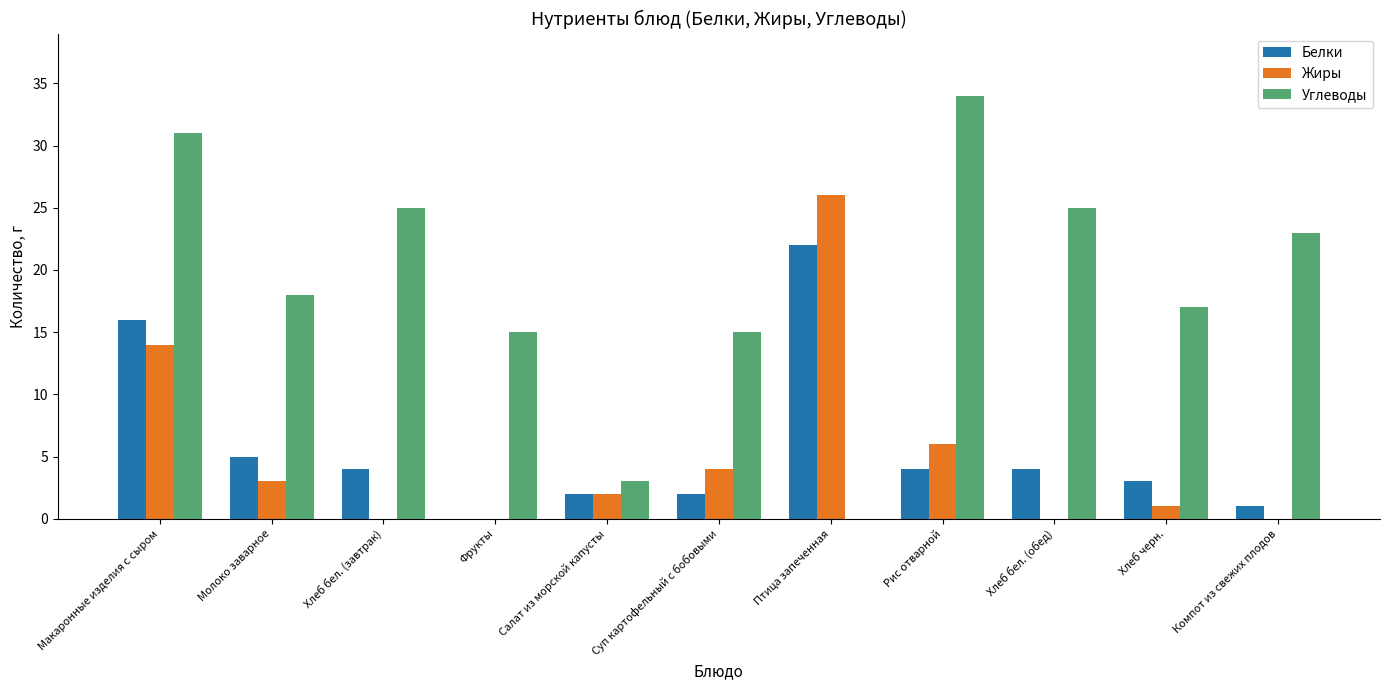

True or false: Жиры has a value of -13 at Фрукты.

False